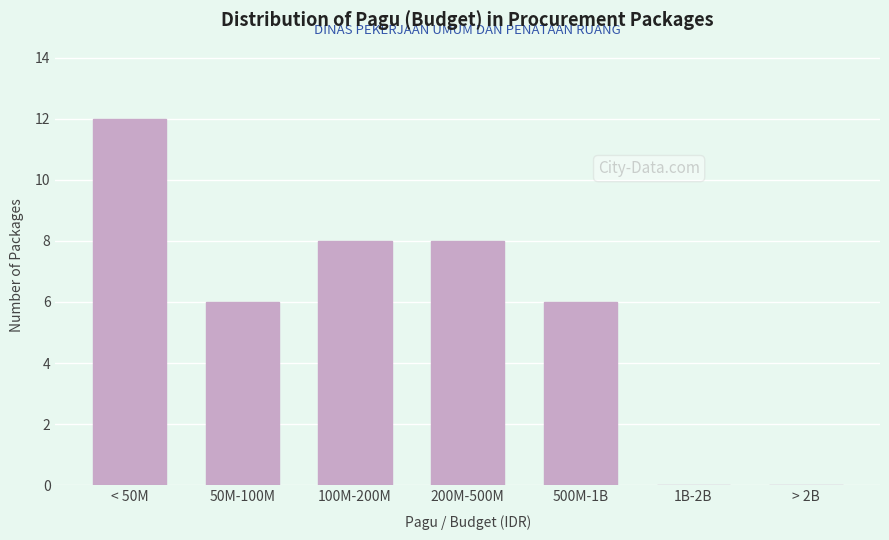

Reading right to left, transcribe all the data shown in this chart.

> 2B=0	1B-2B=0	500M-1B=6	200M-500M=8	100M-200M=8	50M-100M=6	< 50M=12